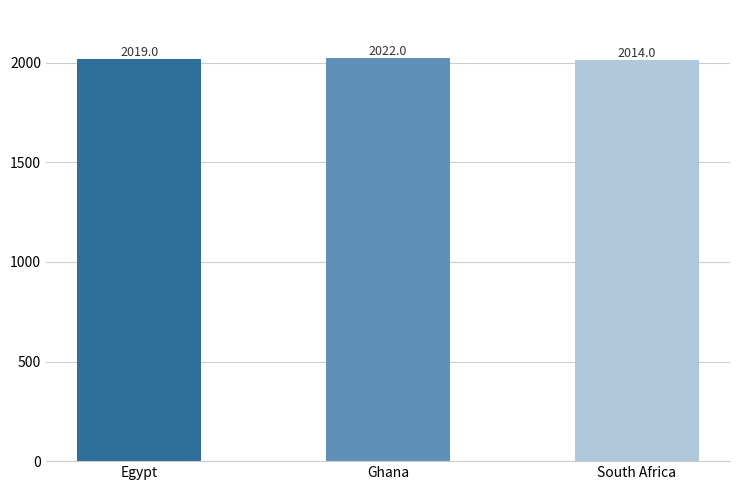

Is it true that the value at South Africa is 2014?

True